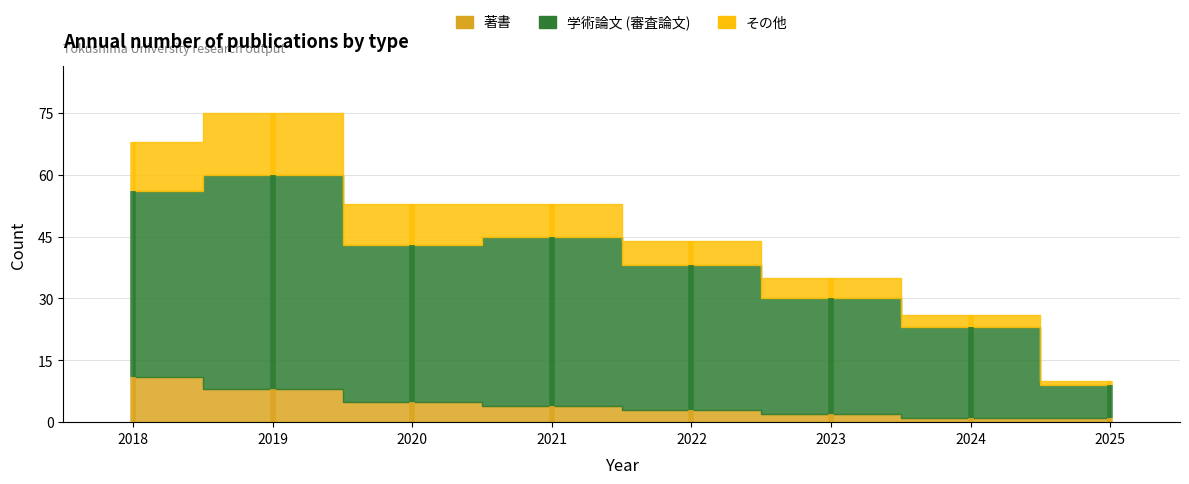

What is the total value across all series at 2024?

26